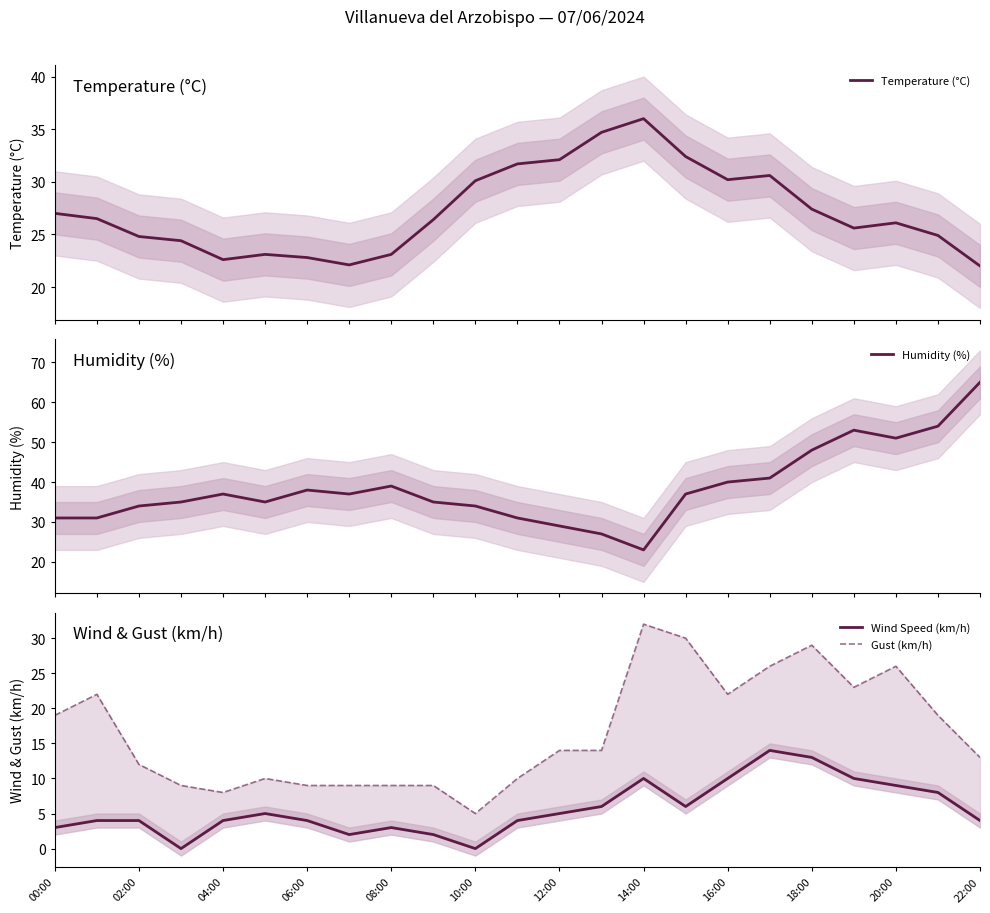

What is the minimum value for Temperature (°C)?

22.0